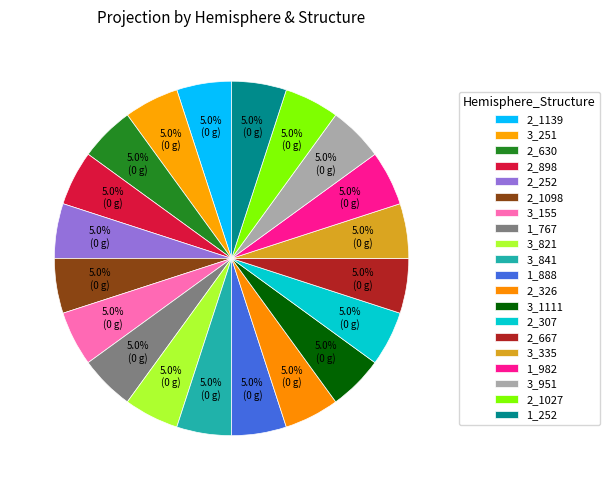

How many segments does this pie chart have?

20